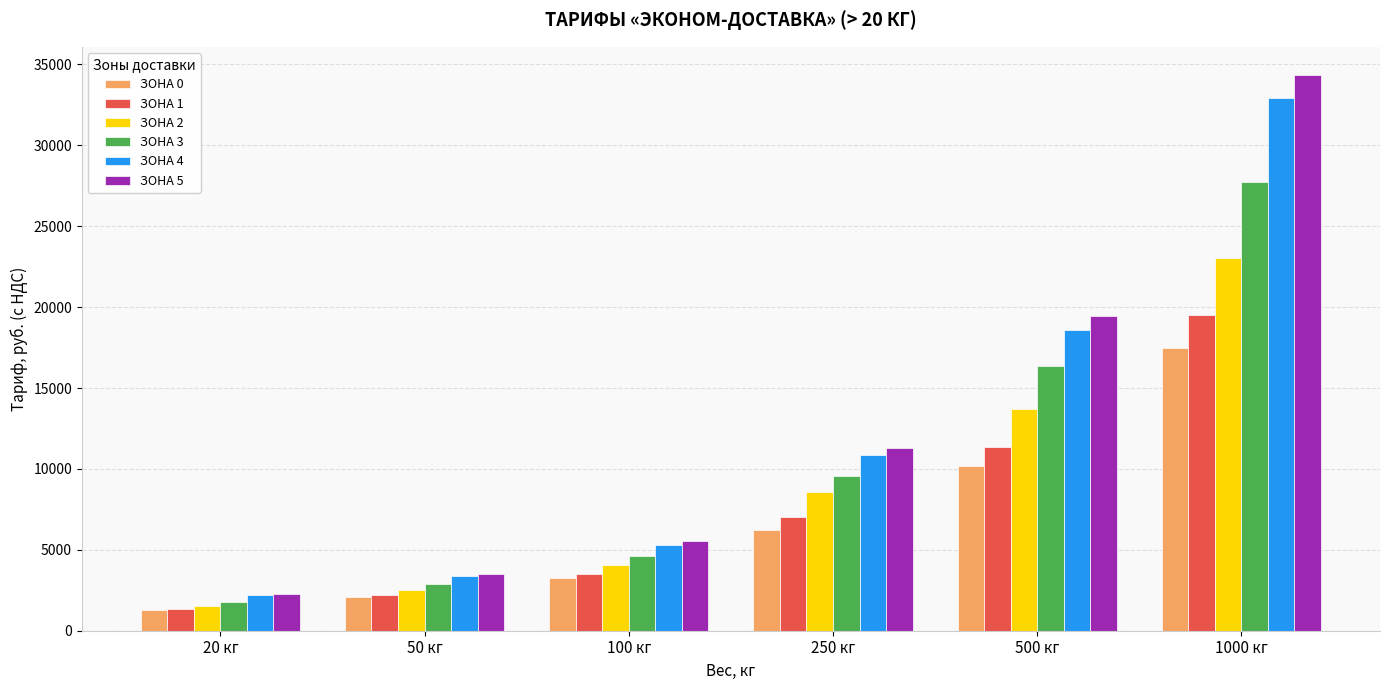

What value does the ЗОНА 5 series have at 500 кг, to the nearest 10?

19470